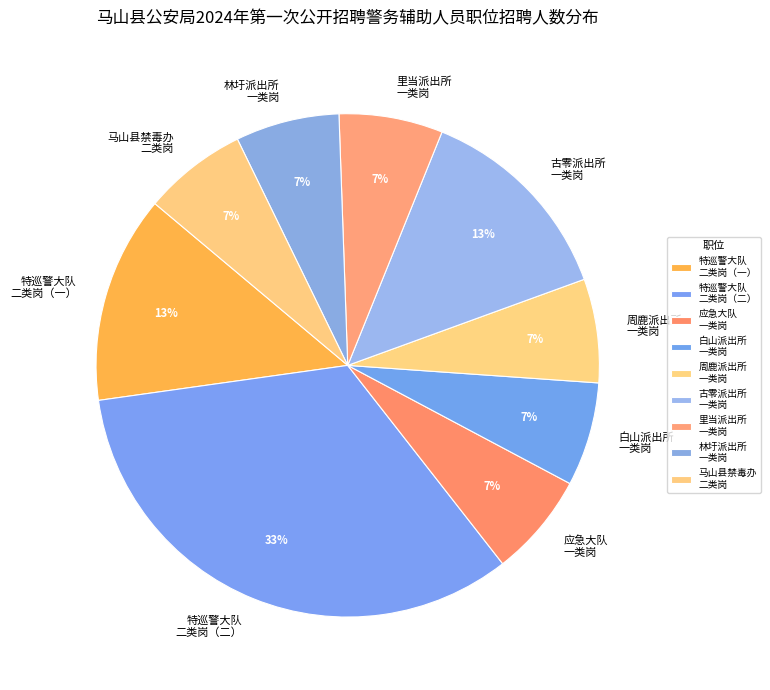

True or false: 应急大队 一类岗 accounts for 1% of the total.

False